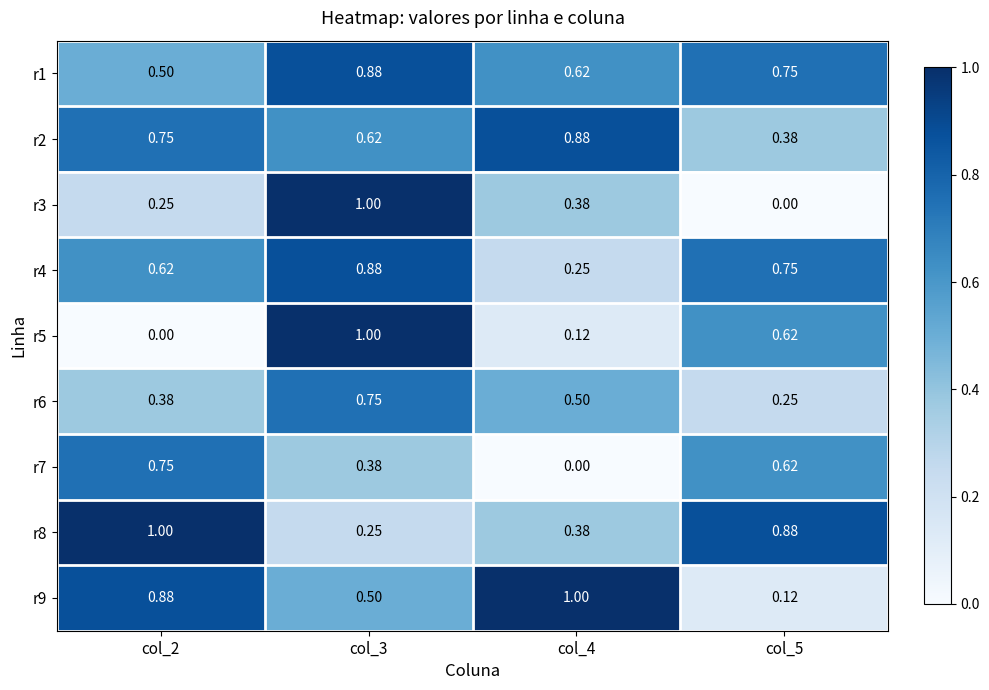

Is the value of r9 at col_4 greater than the value of r4 at col_3?

Yes